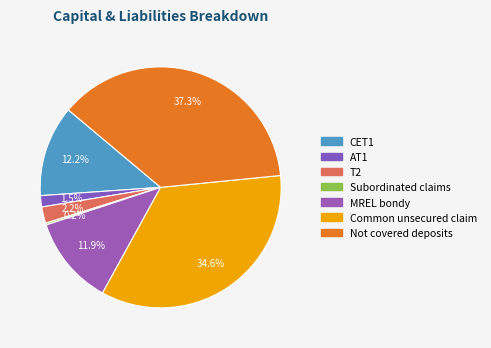

Which category has the smallest portion of the pie?

Subordinated claims